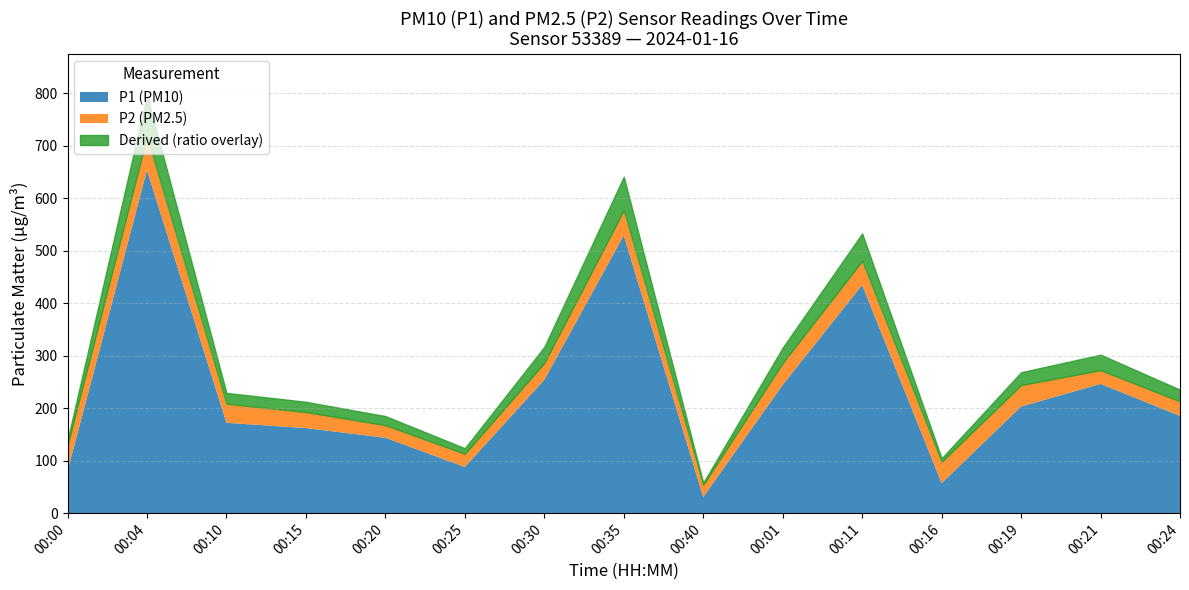

Between 00:20 and 01:05, which series saw the biggest shift?

P1